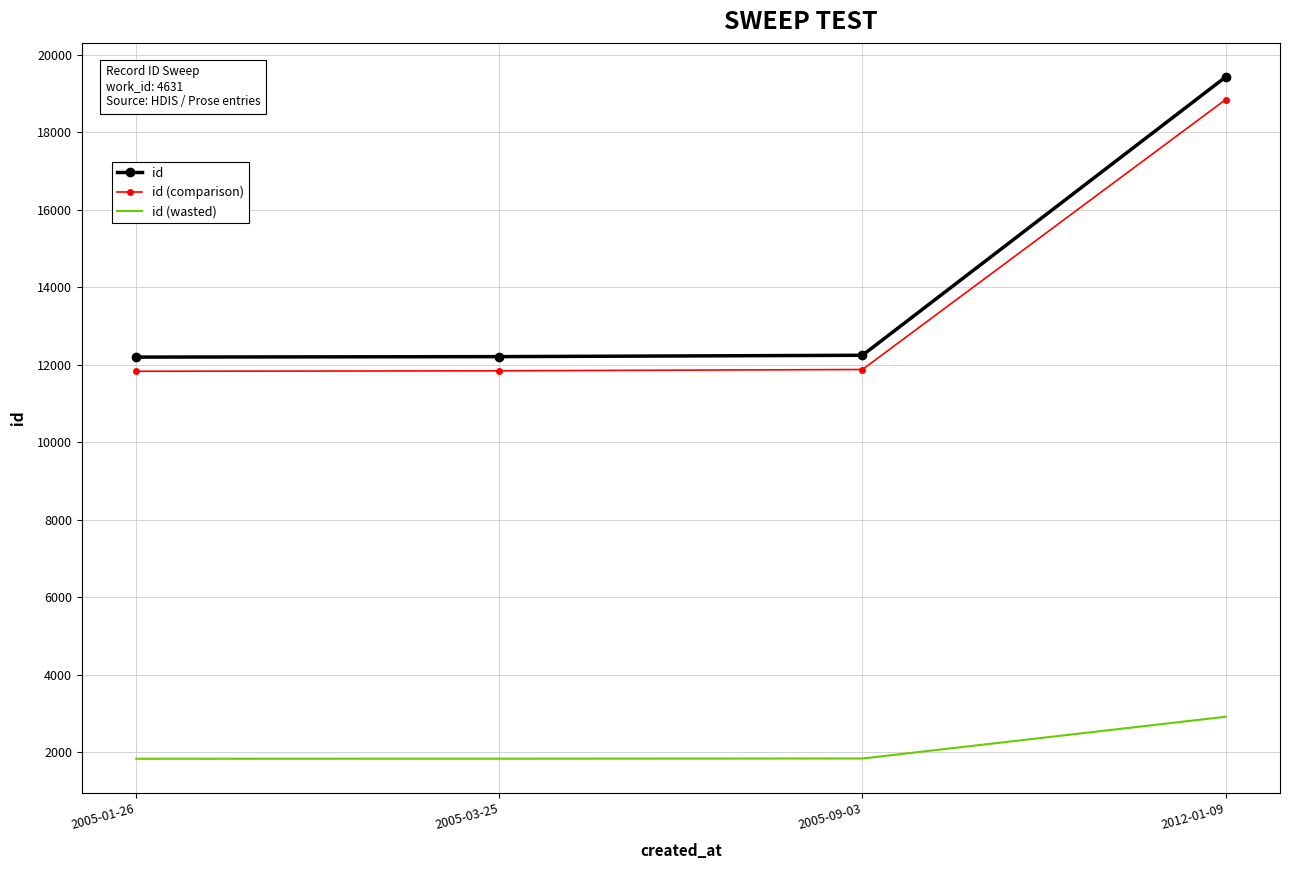

How many values in the id (comparison) series are below 11879?

2